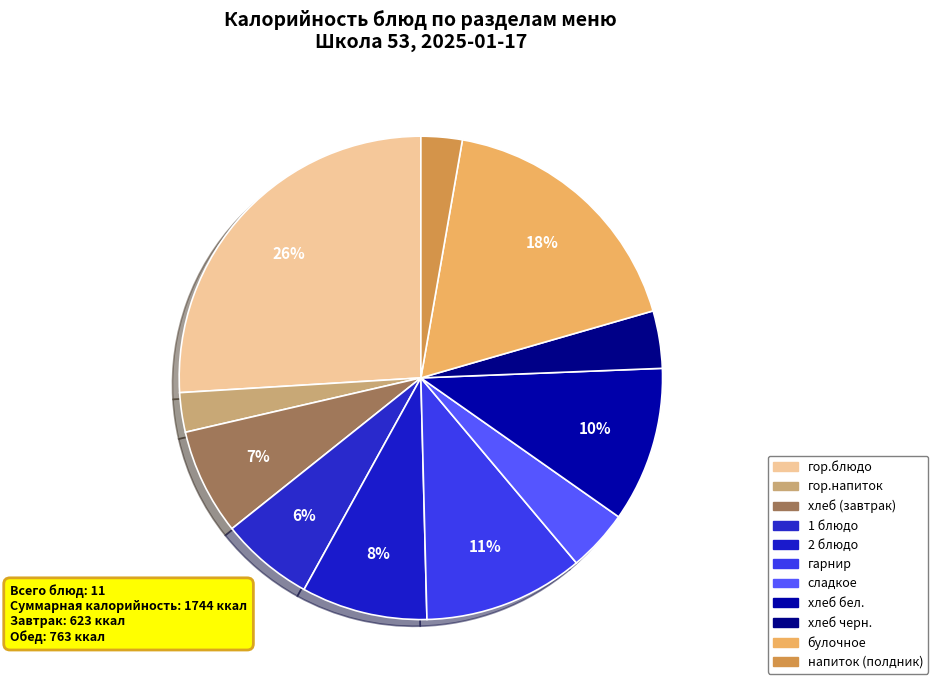

What is the smallest slice in the pie chart?

гор.напиток